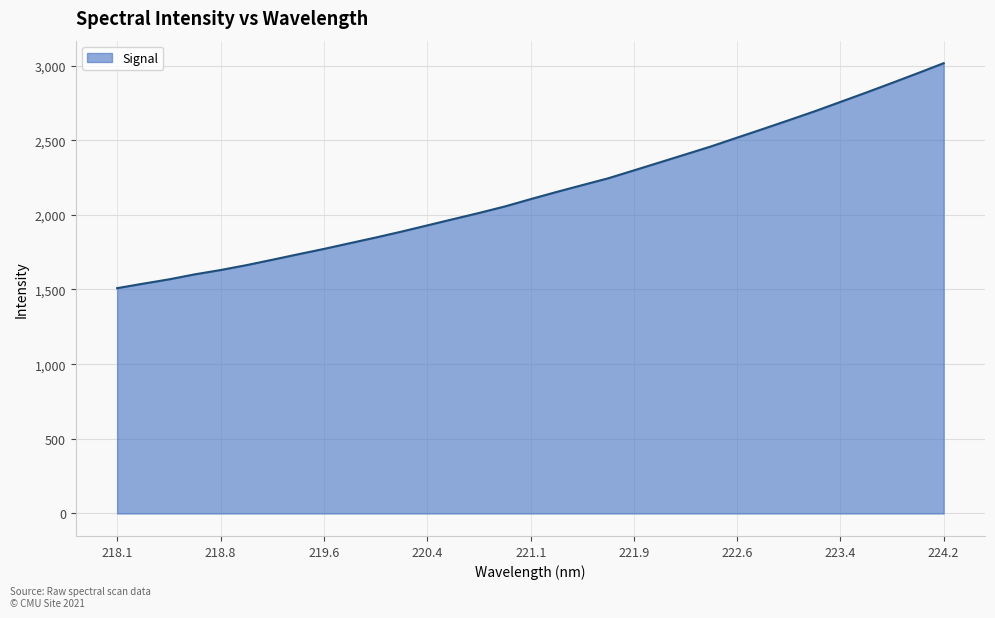

What is the smallest value displayed?

1508.9